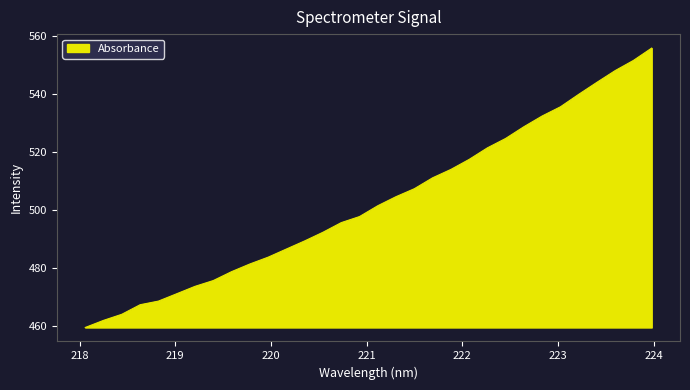

Reading left to right, transcribe all the data shown in this chart.

459.3	461.8	463.9	467.2	468.4	471.0	473.5	475.5	478.6	481.3	483.6	486.4	489.2	492.2	495.5	497.6	501.4	504.5	507.2	511.0	513.9	517.4	521.4	524.6	528.7	532.4	535.5	539.8	544.0	548.0	551.5	555.8